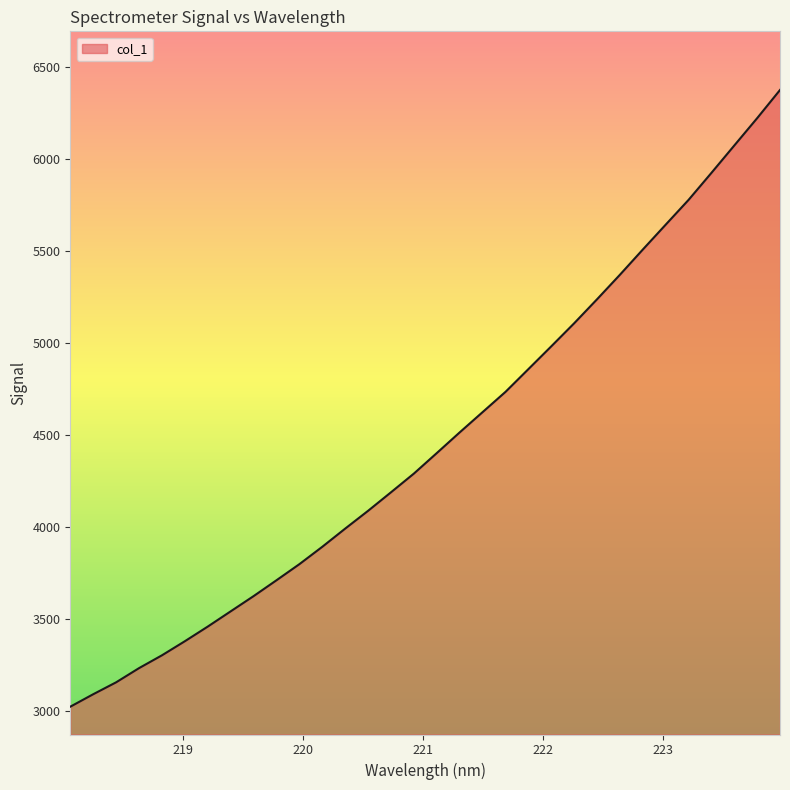

What is the difference between the maximum and minimum values?

3350.9